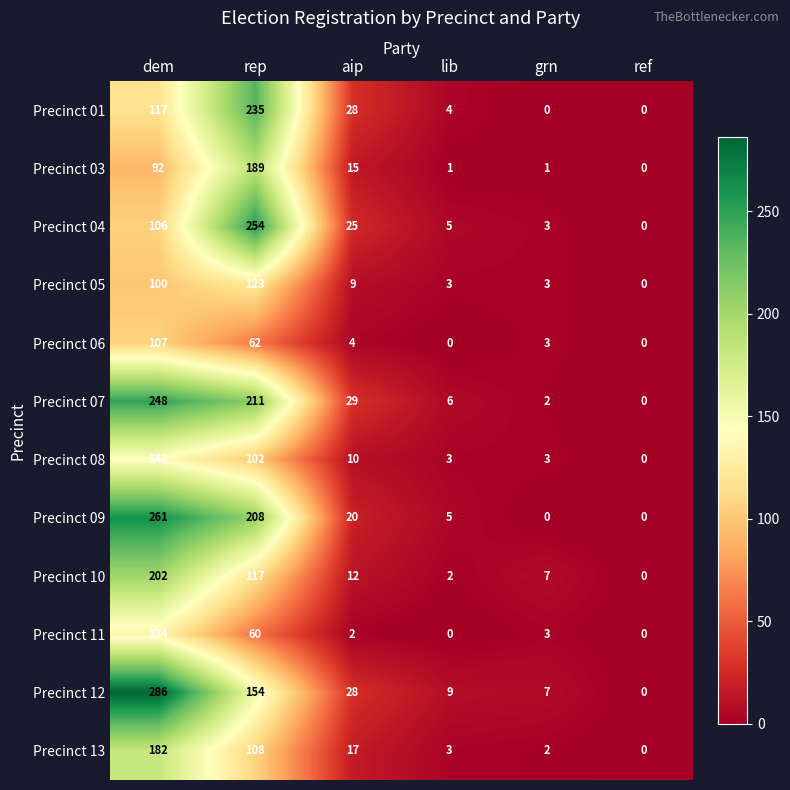

How many data points does each series have?

6